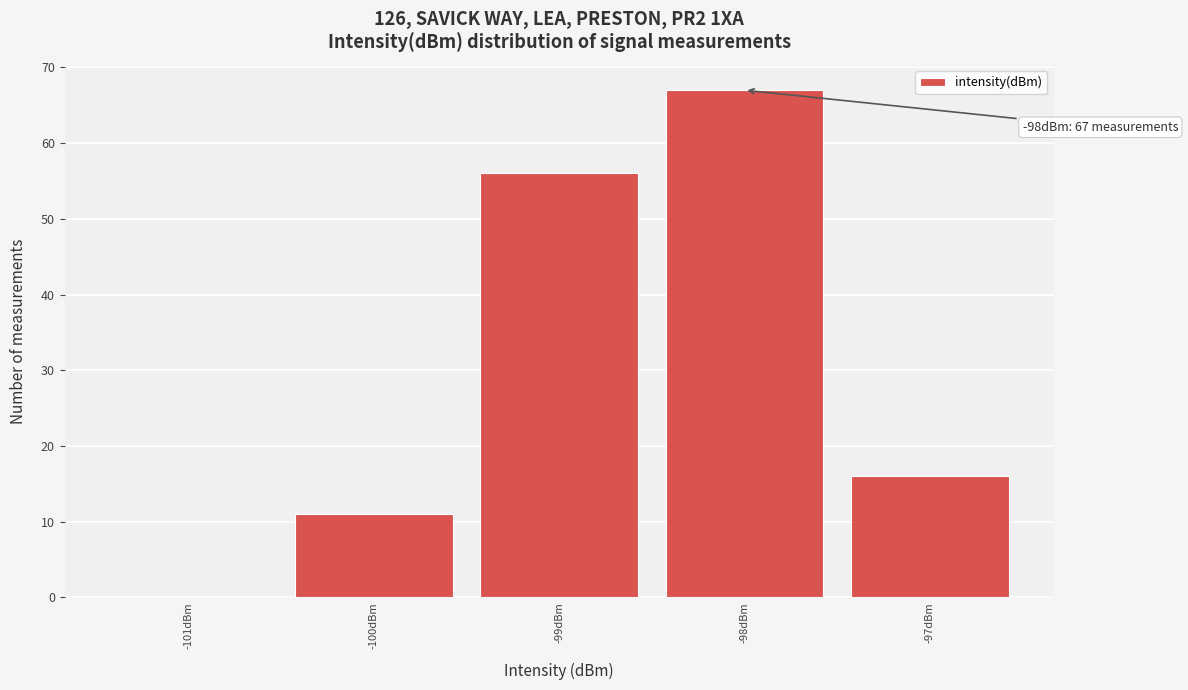

Over which range of the x-axis is the bar tallest?

-98.5 to -97.5